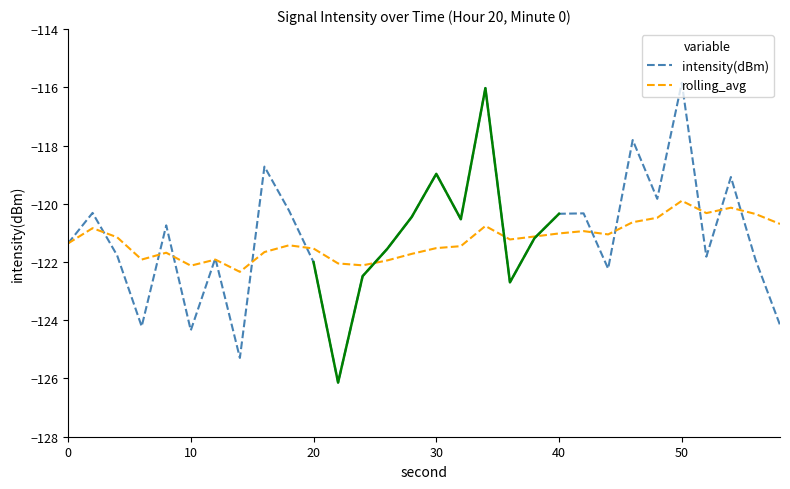

What is the maximum value for rolling_avg?

-119.9